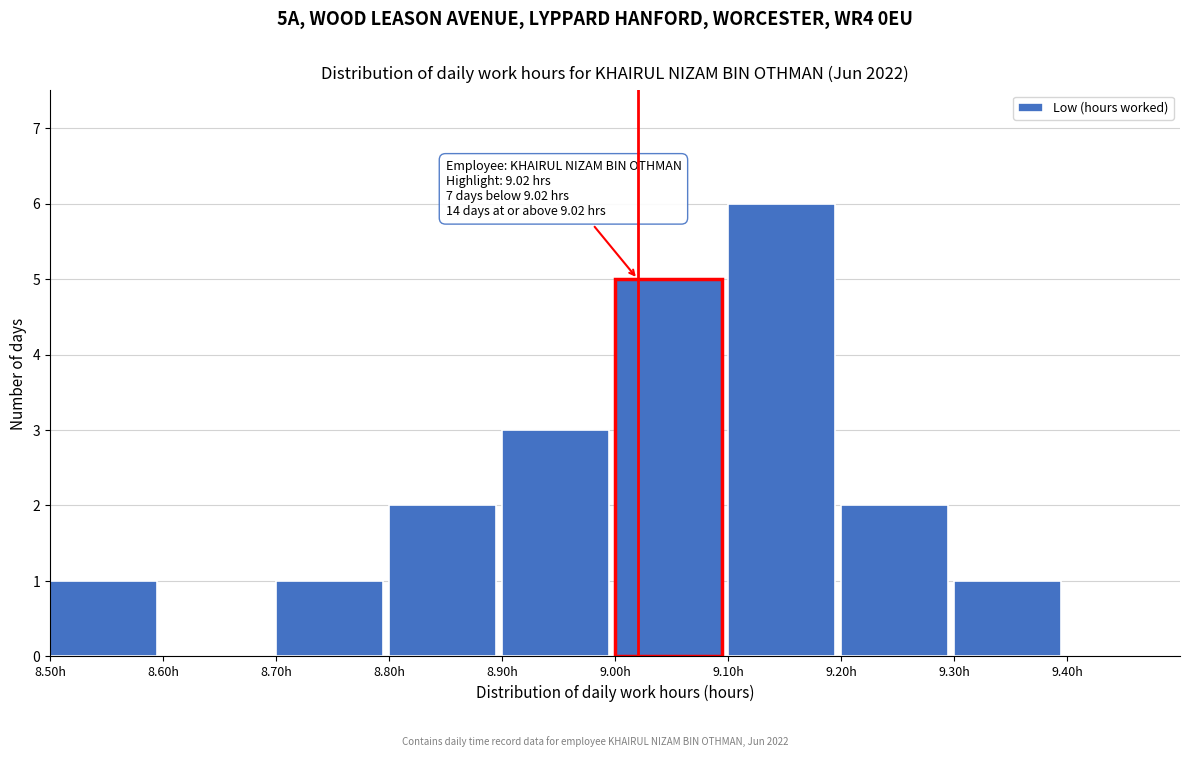

Over which range of the x-axis is the bar tallest?

9.1 to 9.2